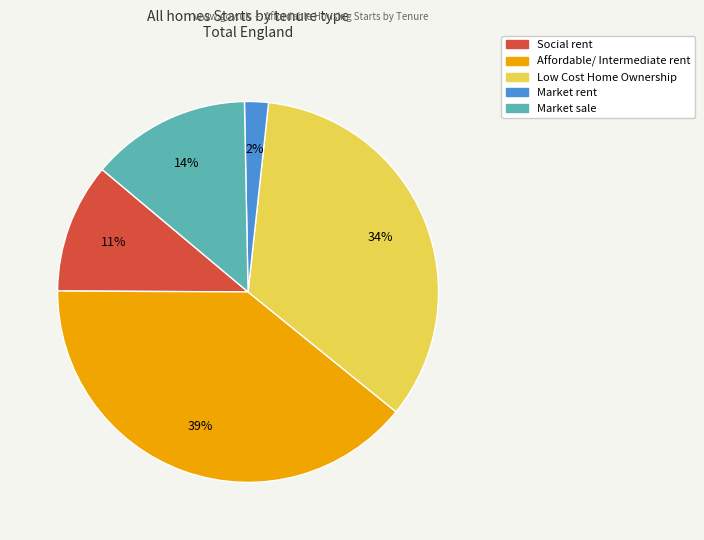

What percentage is the Market rent slice, to the nearest percent?

2%